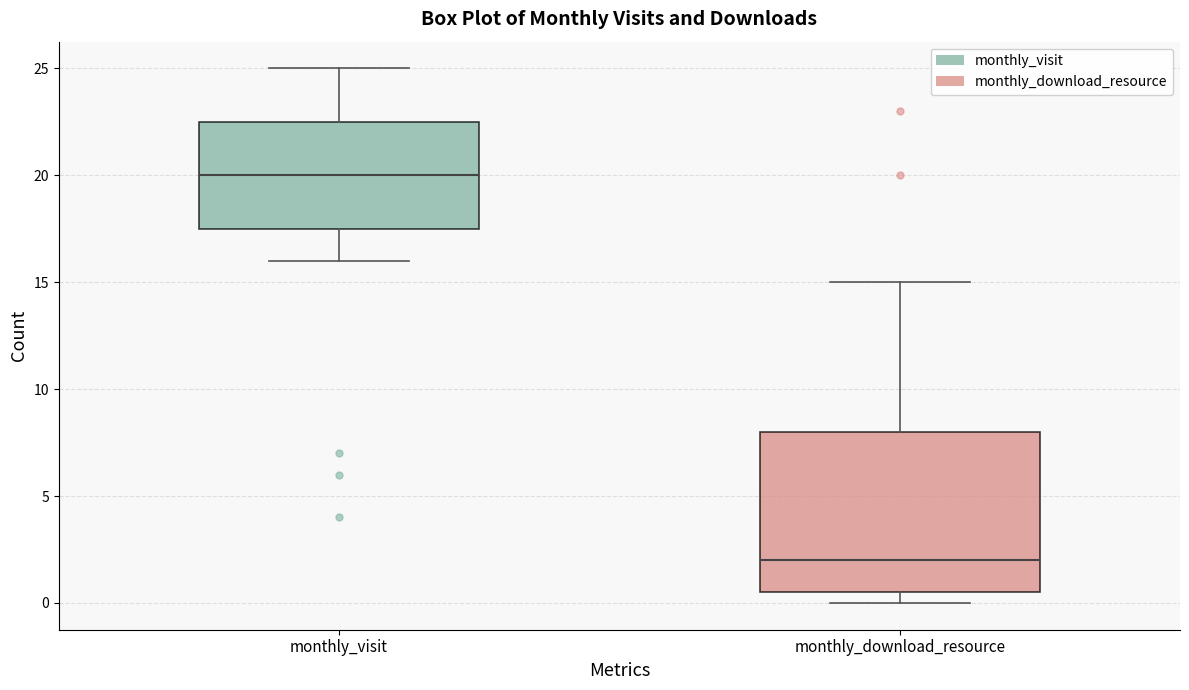

Where is the upper edge of the box for monthly_download_resource on the y-axis? The values are not printed on the chart, so give them approximately, as read against the axis.

8.0